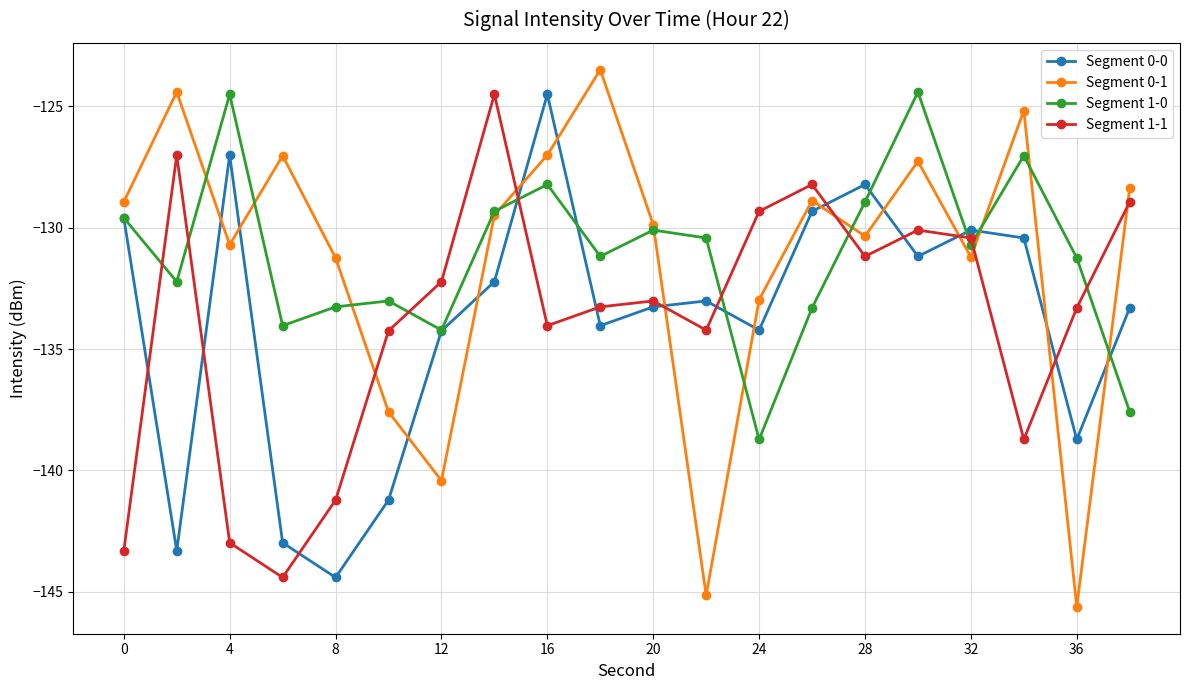

What are all the series names shown in the legend?

Segment 0-0, Segment 0-1, Segment 1-0, Segment 1-1